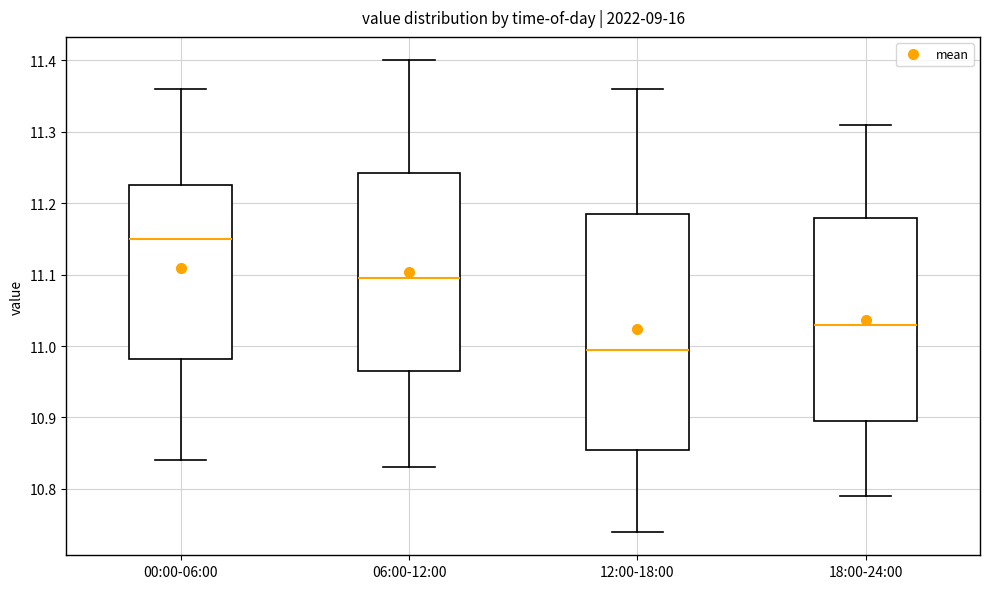

Where is the upper edge of the box for 12:00-18:00 on the y-axis? The values are not printed on the chart, so give them approximately, as read against the axis.

11.19